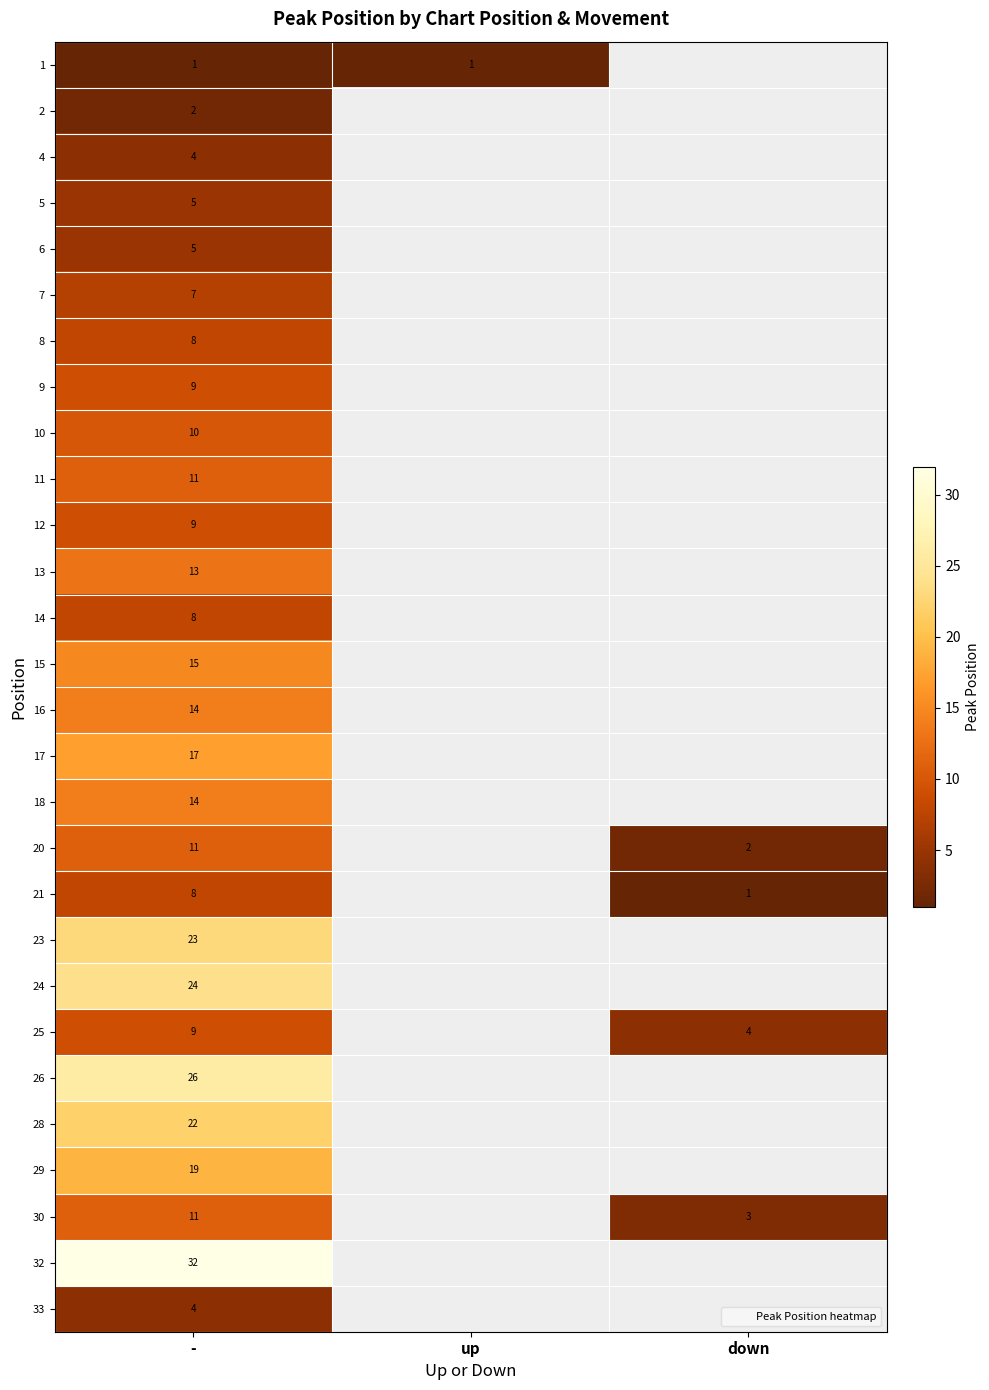

How many 21 values are between 8 and 9?

1